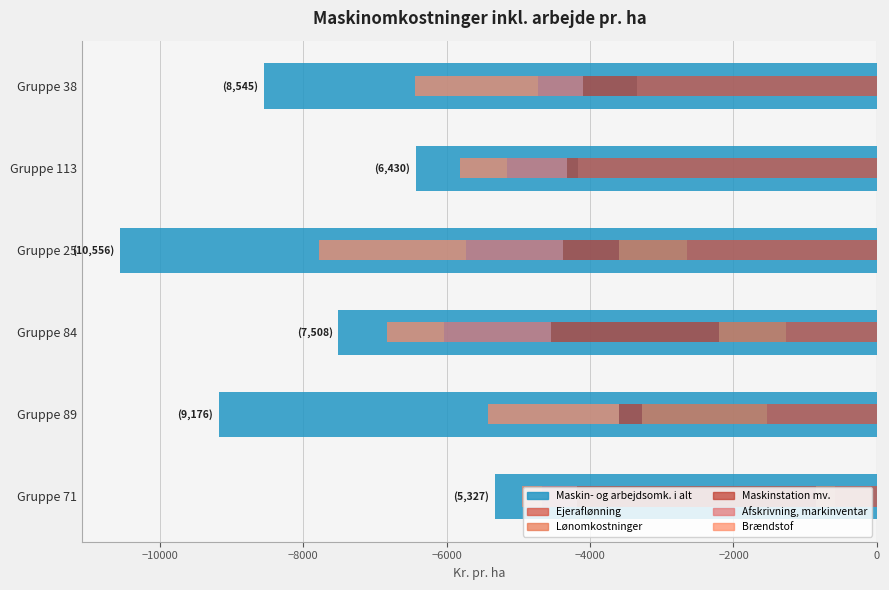

How many groups of bars are there?

6